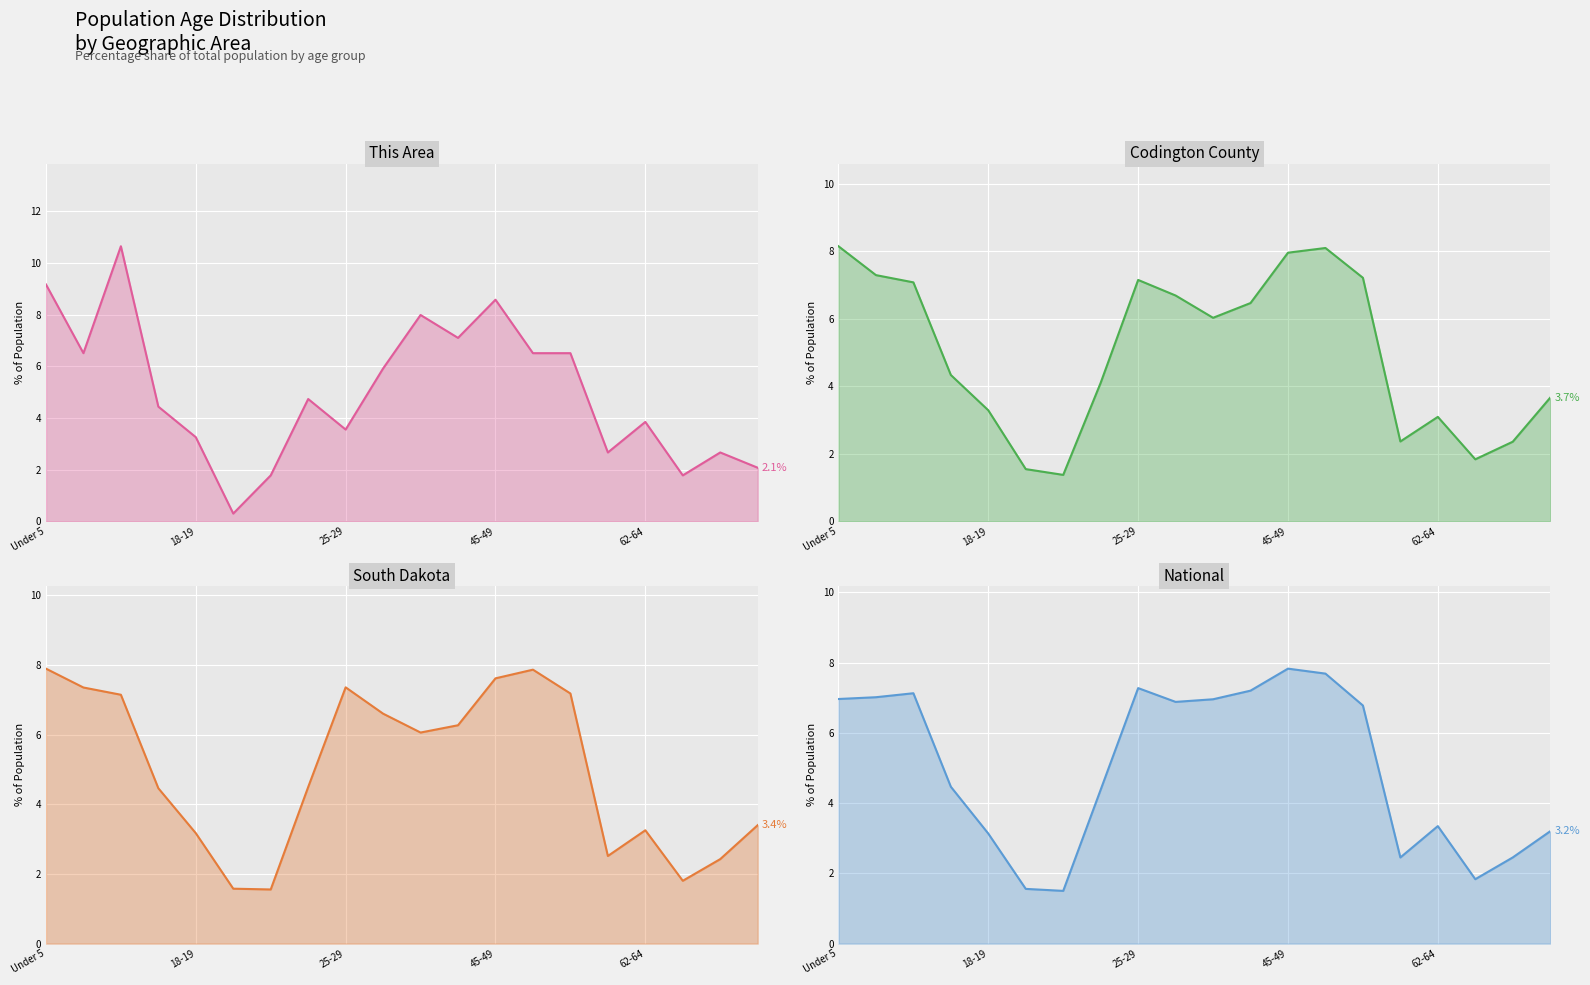

Which has a higher value, 18 or 25-29?

25-29